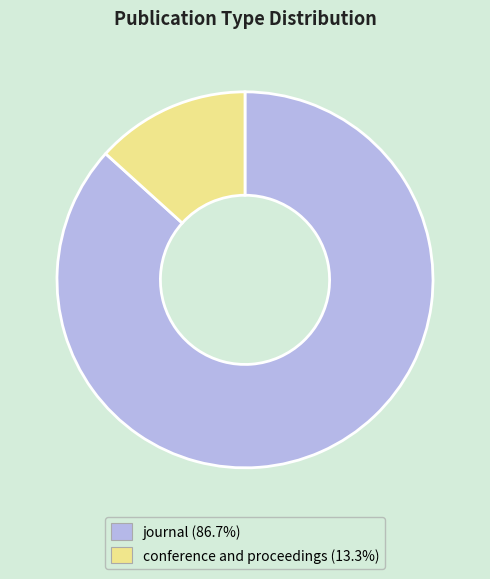

What is the smallest slice in the pie chart?

conference and proceedings